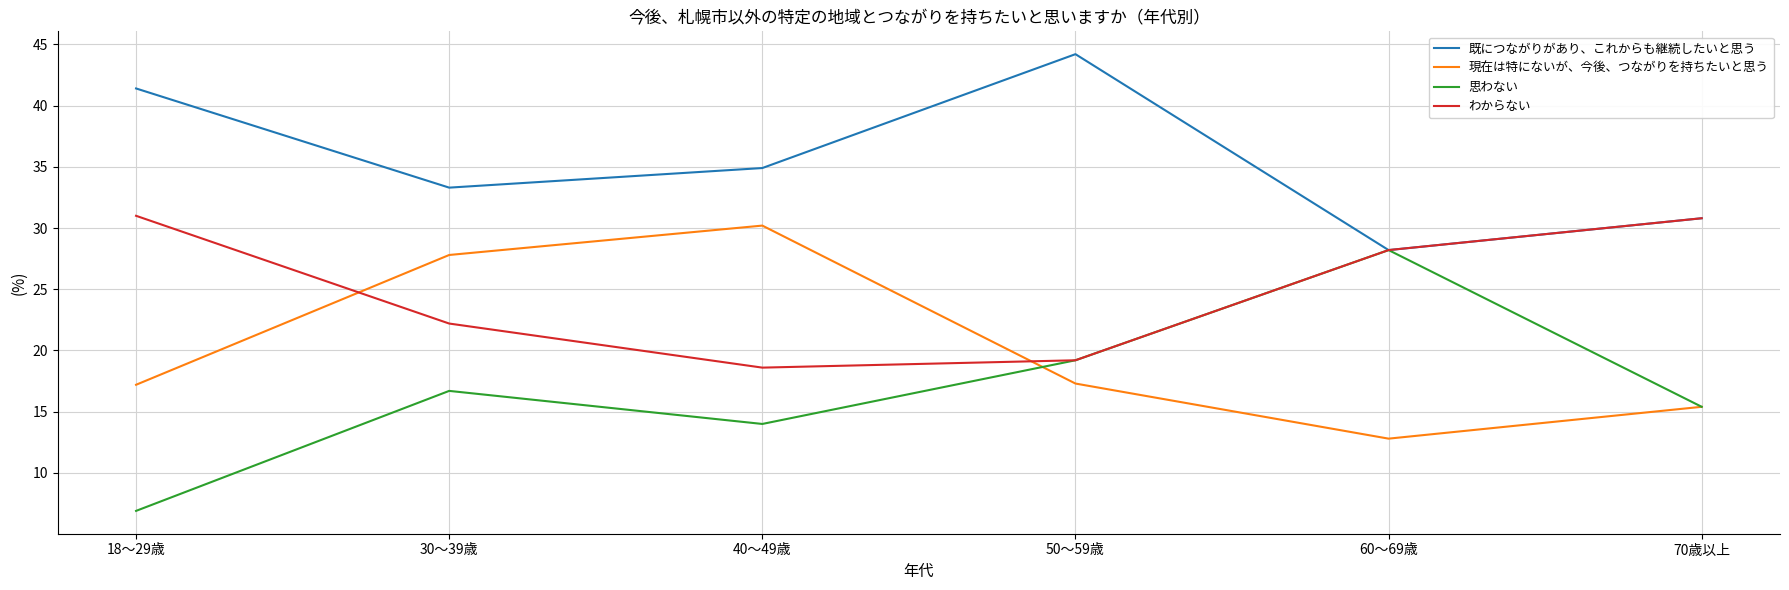

The わからない series shows 18.6 at 40～49歳. True or false?

True